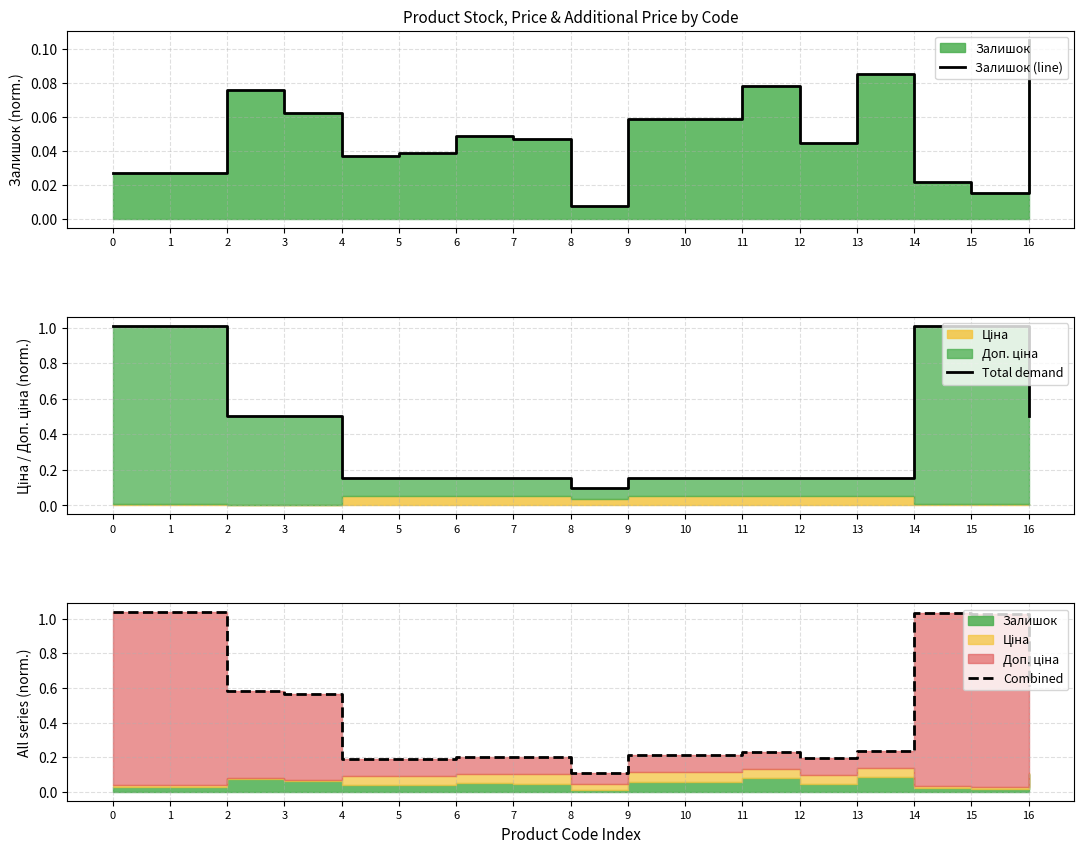

True or false: Combined and Total demand cross at least once.

False